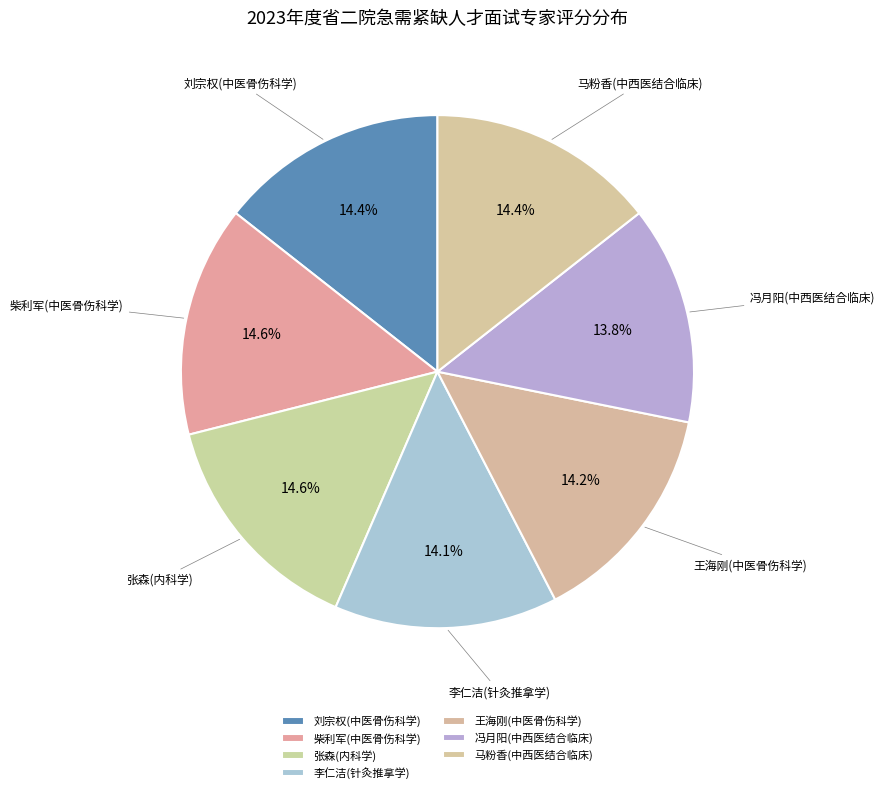

To the nearest percent, what percentage of the pie is 冯月阳(中西医结合临床)?

14%